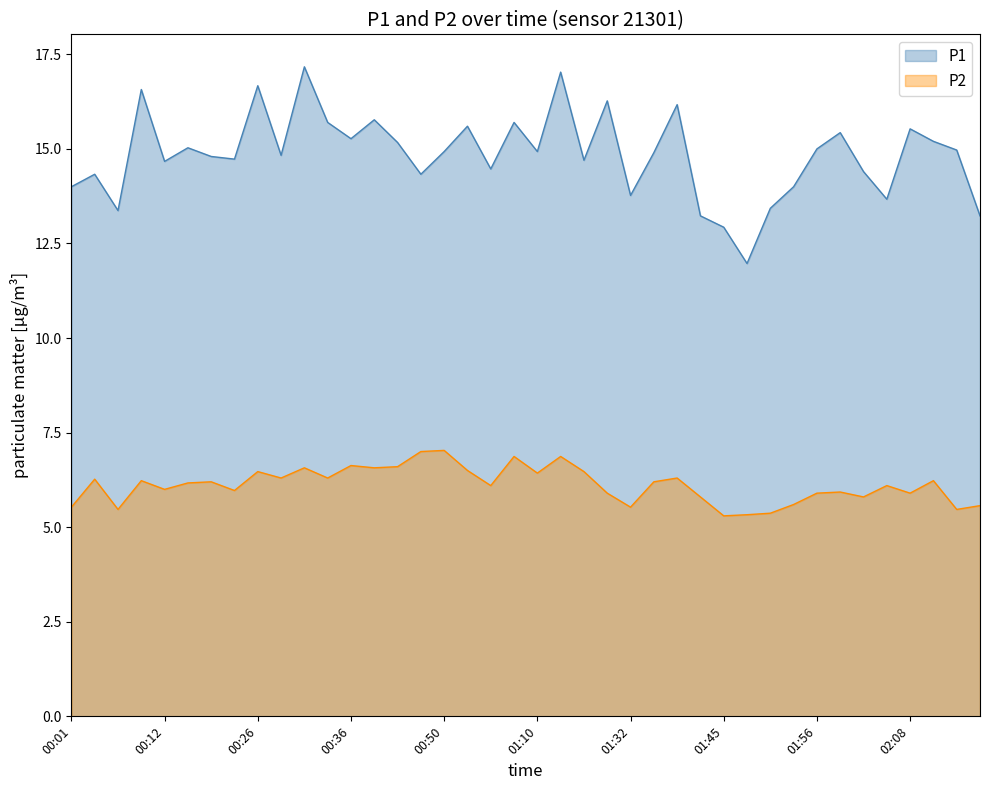

Reading left to right, list all the values displayed in this chart.

P1: 14.0	14.3	13.4	16.6	14.7	15.0	14.8	14.7	16.7	14.8	17.2	15.7	15.3	15.8	15.2	14.3	14.9	15.6	14.5	15.7	14.9	17.0	14.7	16.3	13.8	14.9	16.2	13.2	12.9	12.0	13.4	14.0	15.0	15.4	14.4	13.7	15.5	15.2	15.0	13.2
P2: 5.5	6.3	5.5	6.2	6.0	6.2	6.2	6.0	6.5	6.3	6.6	6.3	6.6	6.6	6.6	7.0	7.0	6.5	6.1	6.9	6.4	6.9	6.5	5.9	5.5	6.2	6.3	5.8	5.3	5.3	5.4	5.6	5.9	5.9	5.8	6.1	5.9	6.2	5.5	5.6